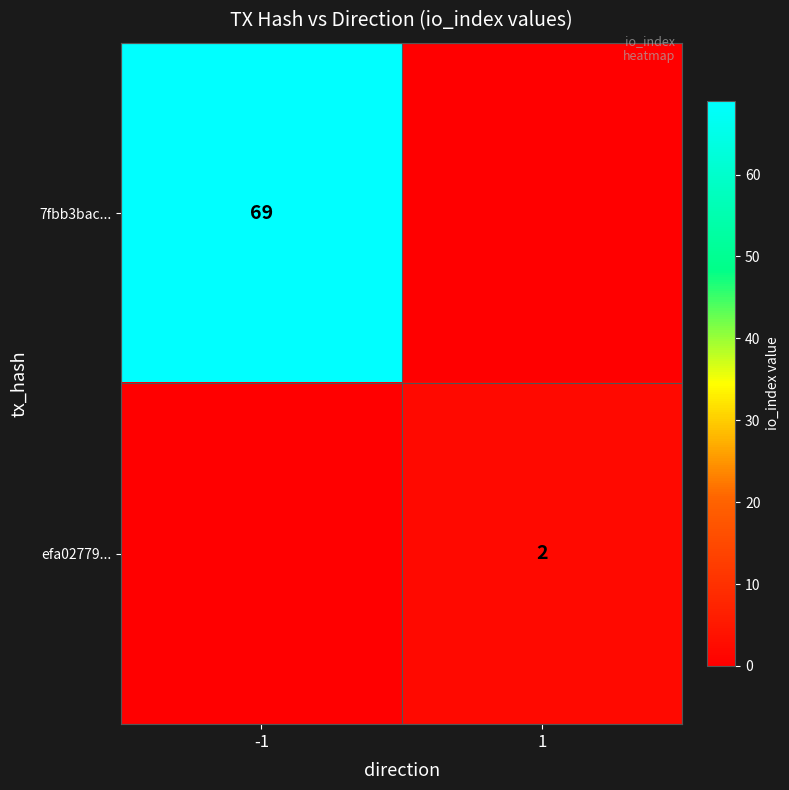

At how many categories does at least one series exceed 21?

1